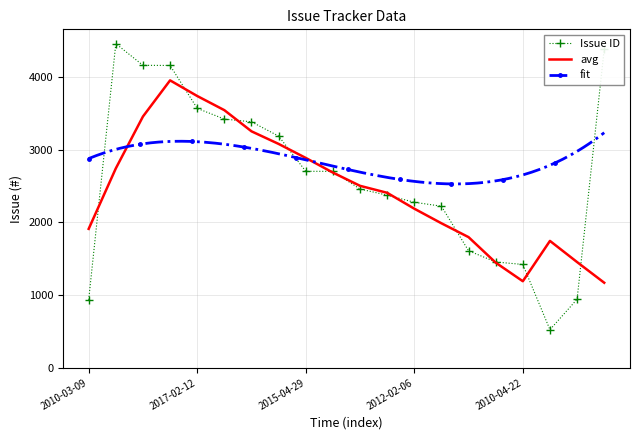

The value of avg at 2017-02-12 is 984.4. True or false?

False